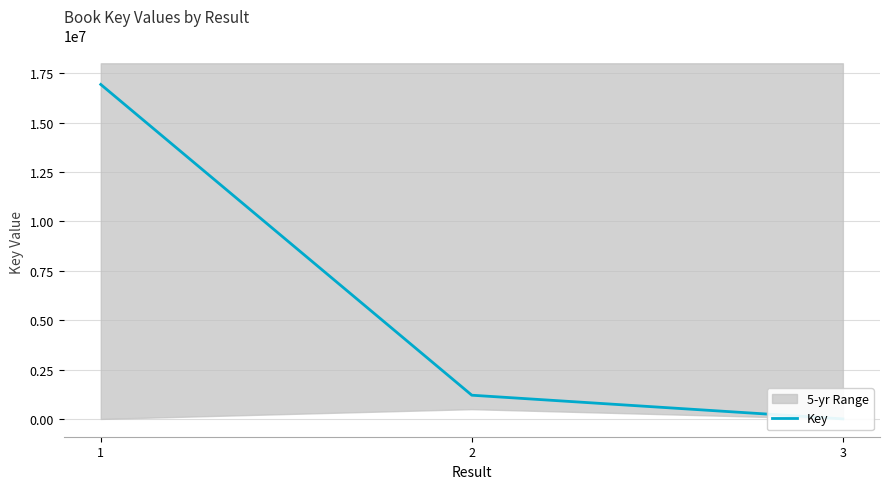

Reading left to right, transcribe all the data shown in this chart.

16928645	1205206	6965